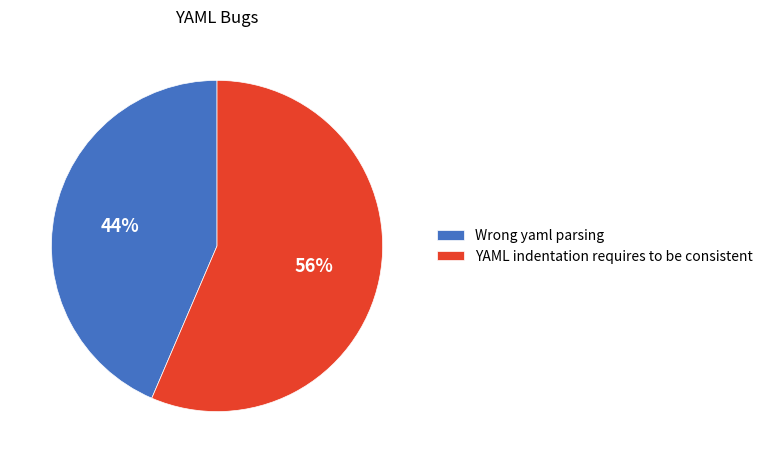

True or false: Wrong yaml parsing accounts for 44% of the total.

True